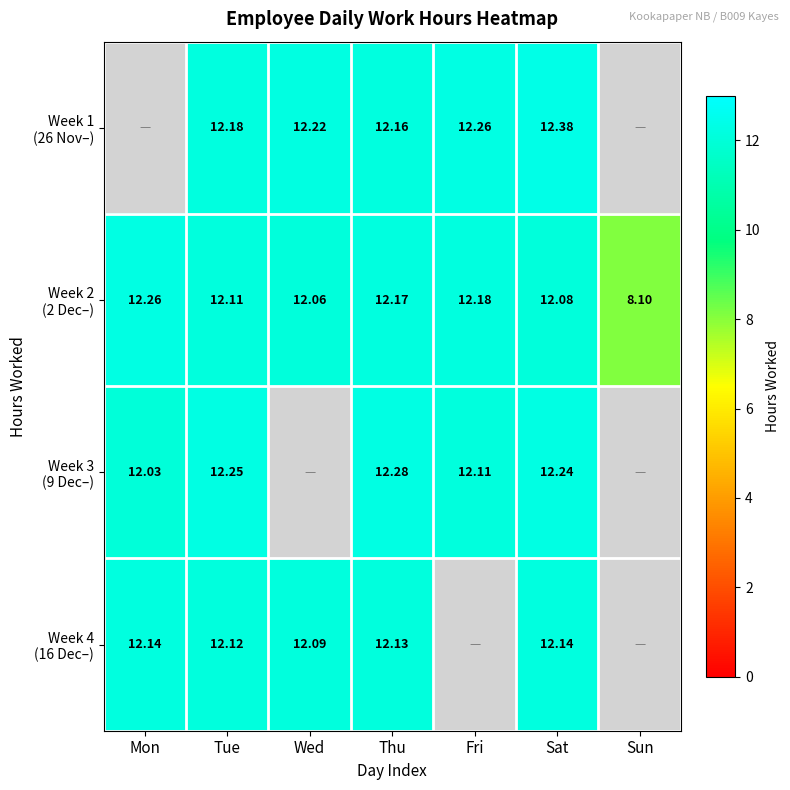

How many data points in Week 1 (26 Nov–) are above 12?

5